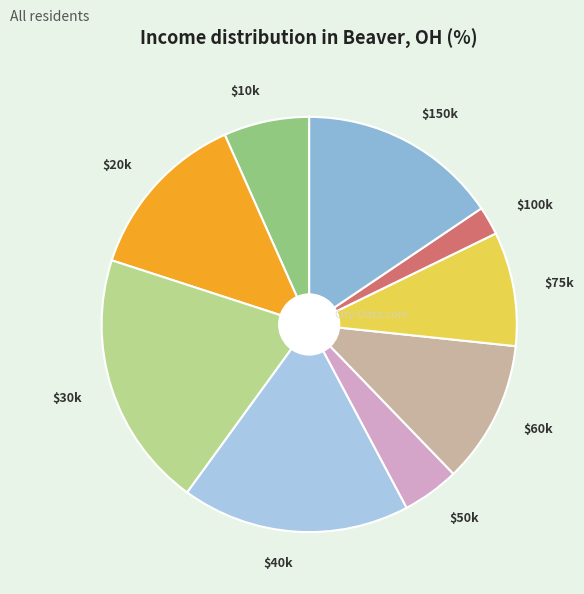

Count the number of slices in the pie.

9